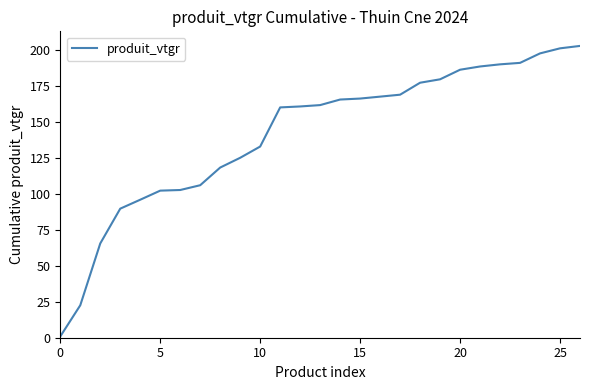

What is the maximum value shown in the chart?

203.1